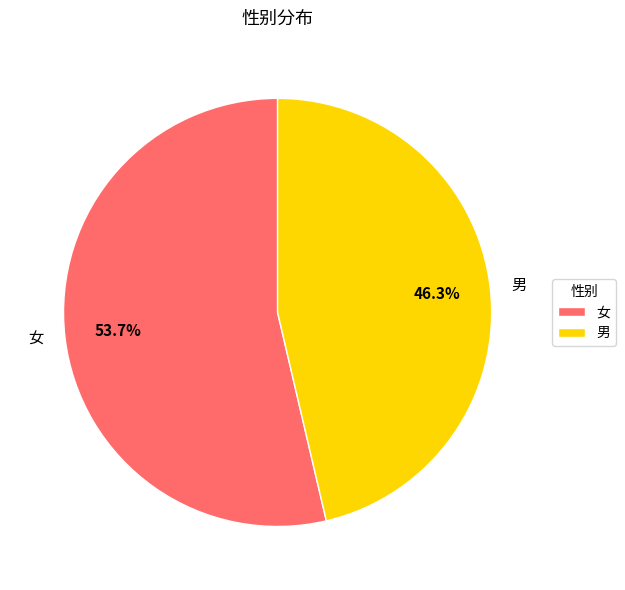

To the nearest percent, what is the average slice percentage?

50%